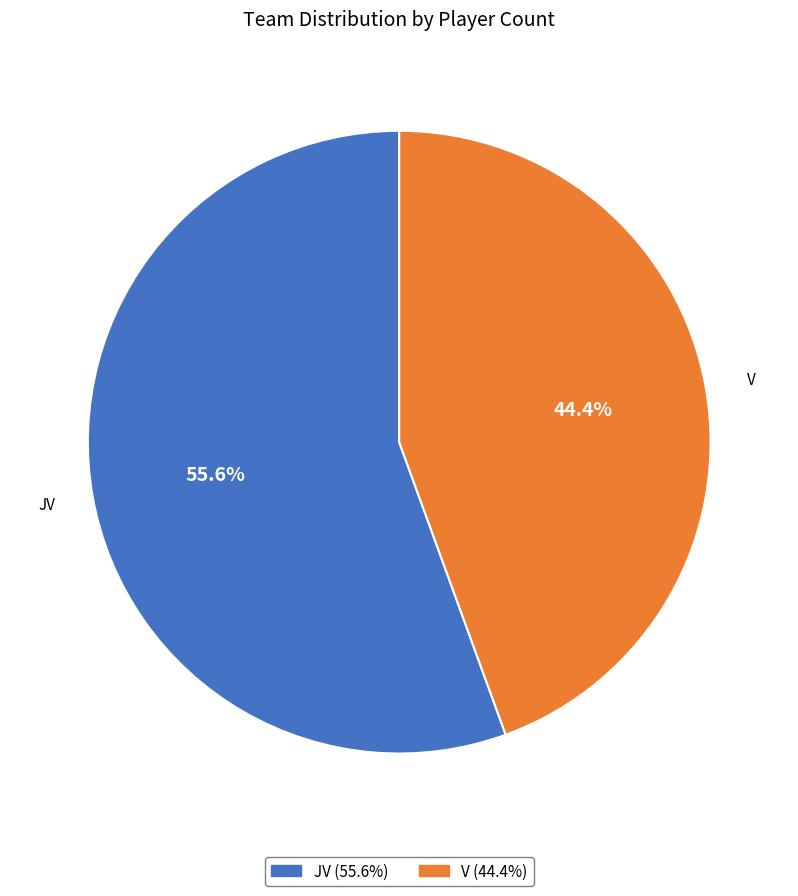

Between JV and V, which is larger?

JV